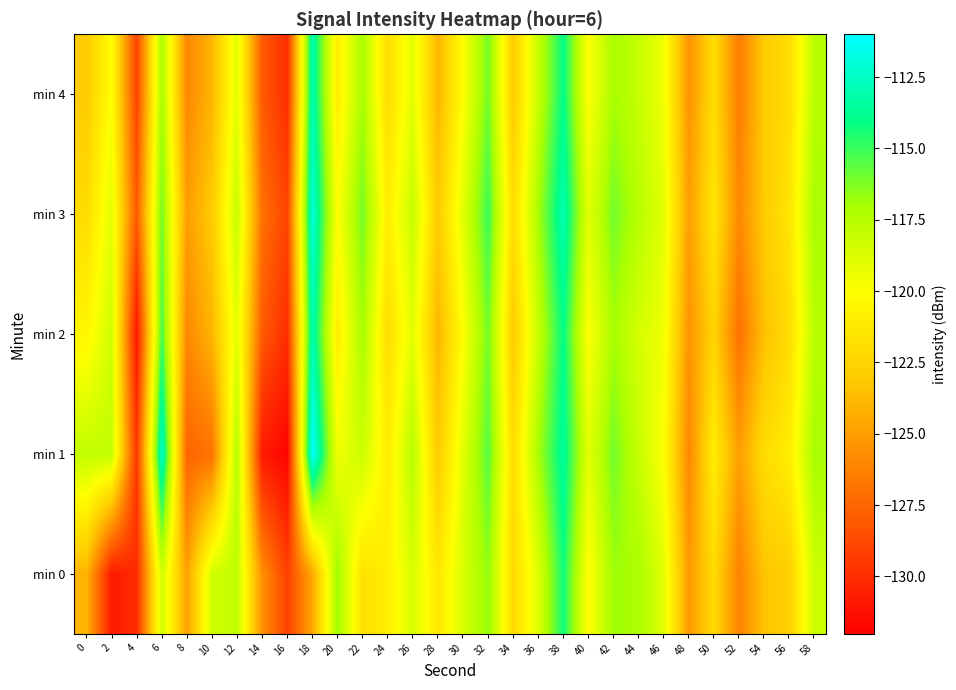

At which category is the sum across all series the highest?

38